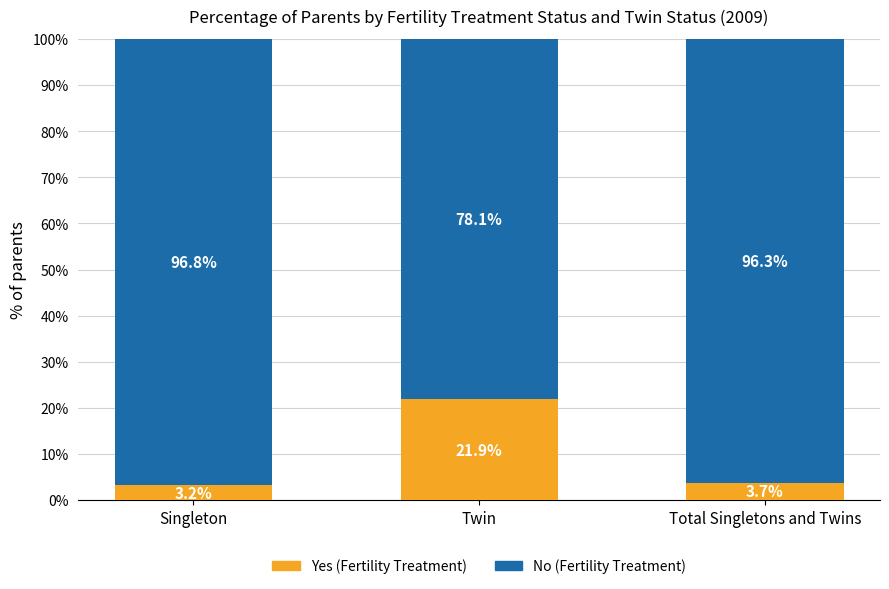

What is the difference between the maximum and minimum values in the Yes (Fertility Treatment) series?

18.7